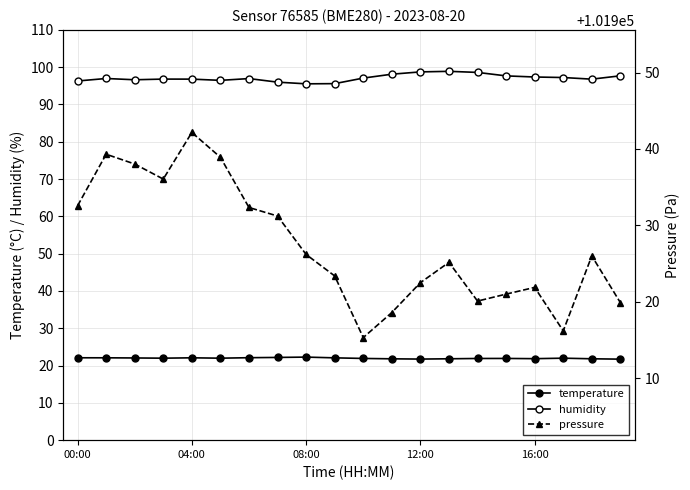

Rank the series at 18 from highest to lowest value.

pressure, humidity, temperature